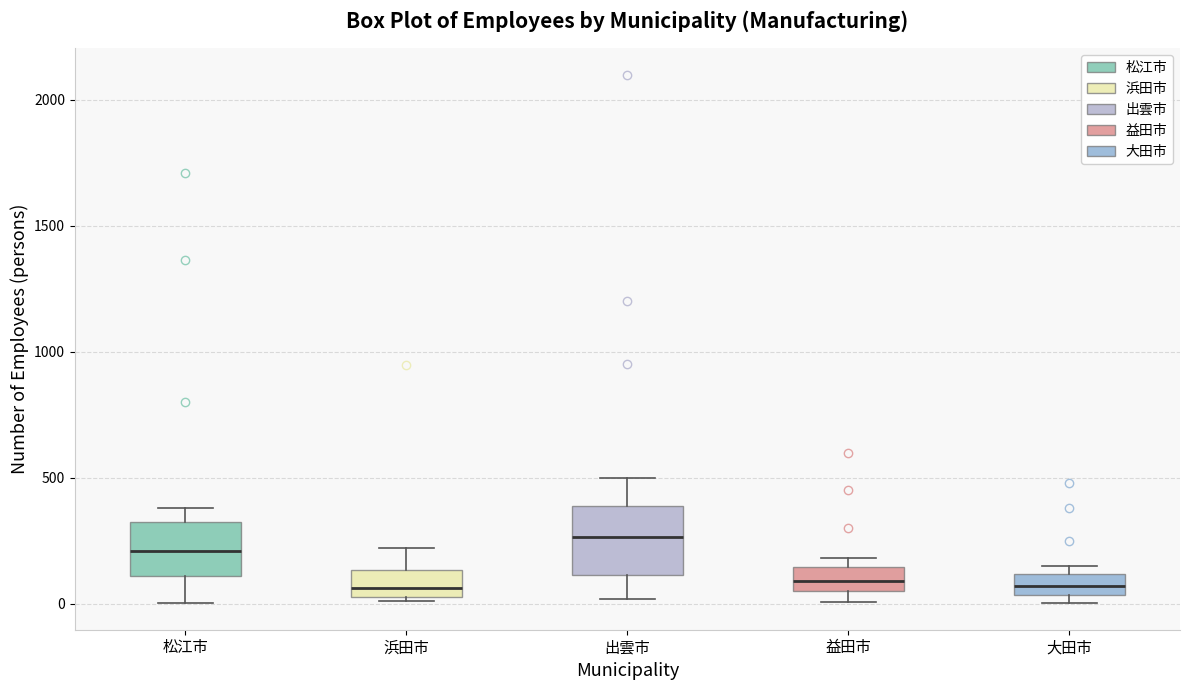

Reading left to right, read every box against the y-axis: the position of its median line, the range the box covers, and the ends of its whiskers. The values are not printed on the chart, so give them approximately, as read against the axis.

松江市: median 200, box 100 to 300, whiskers 0 to 400
浜田市: median 50 (just above the box's lower edge), box 50 to 150, whiskers 0 to 200
出雲市: median 250, box 100 to 400, whiskers 0 to 500
益田市: median 100, box 50 to 150, whiskers 0 to 200
大田市: median 50 (inside the box), box 50 to 100, whiskers 0 to 150